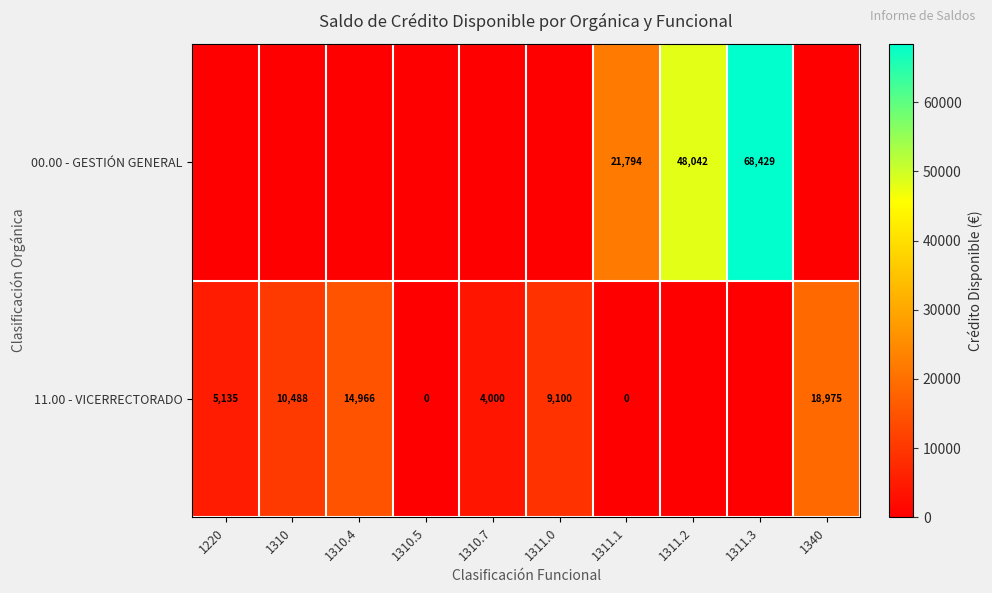

What is the spread (max minus min) of values at 1311.2?

48042.0